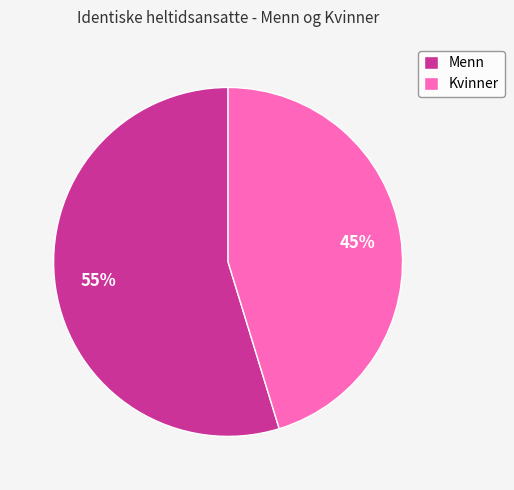

What is the majority slice?

Menn